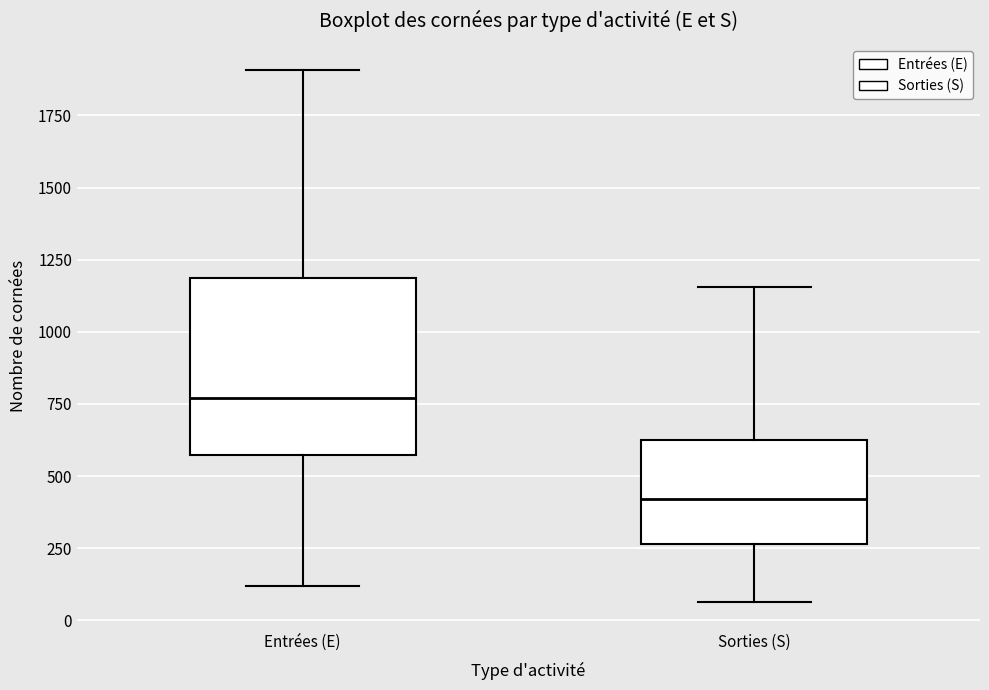

Which box is the tallest, from its lower edge to its upper edge?

Entrées (E)